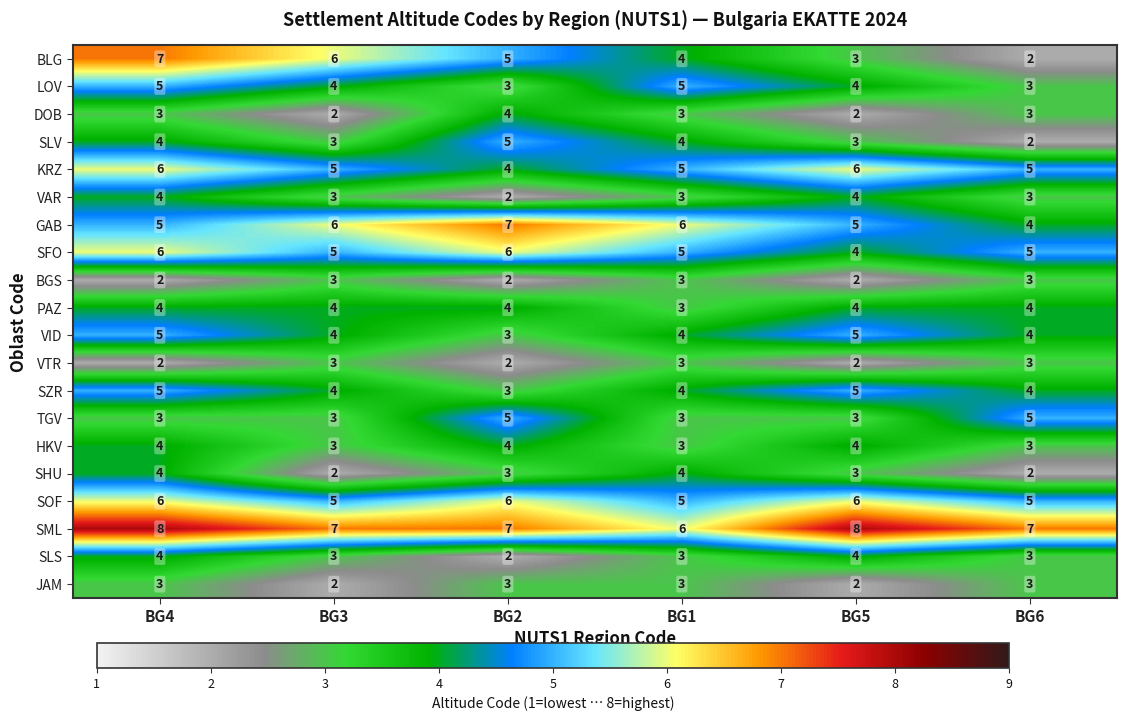

Is it true that SLS equals 7 at BG4?

False